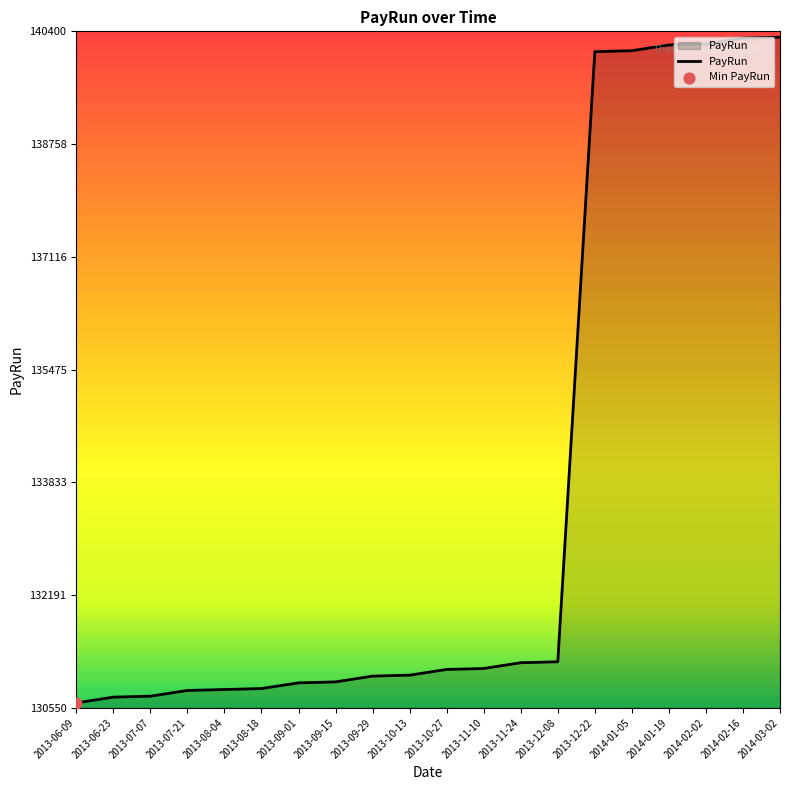

Which has a higher value, 2014-01-19 or 2013-09-29?

2014-01-19